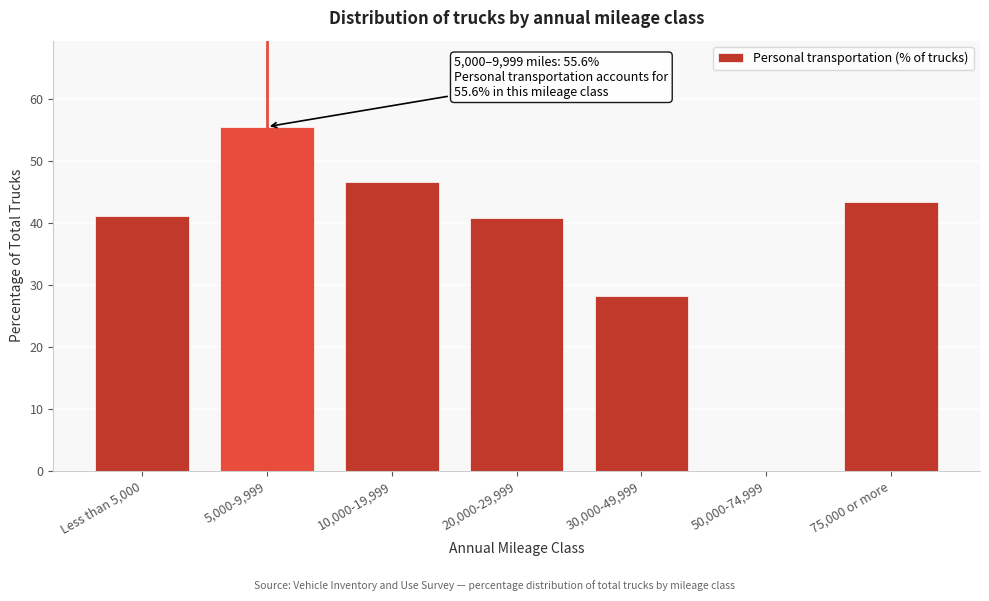

Reading left to right, transcribe all the data shown in this chart.

Less than 5,000=41.2	5,000-9,999=55.6	10,000-19,999=46.7	20,000-29,999=40.8	30,000-49,999=28.3	50,000-74,999=0.0	75,000 or more=43.4